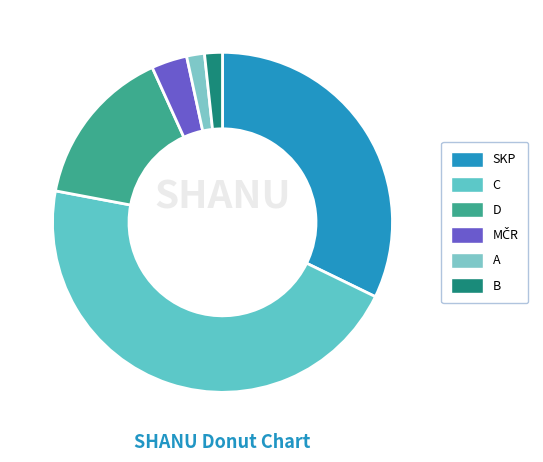

The C slice represents 46% of the pie. True or false?

True